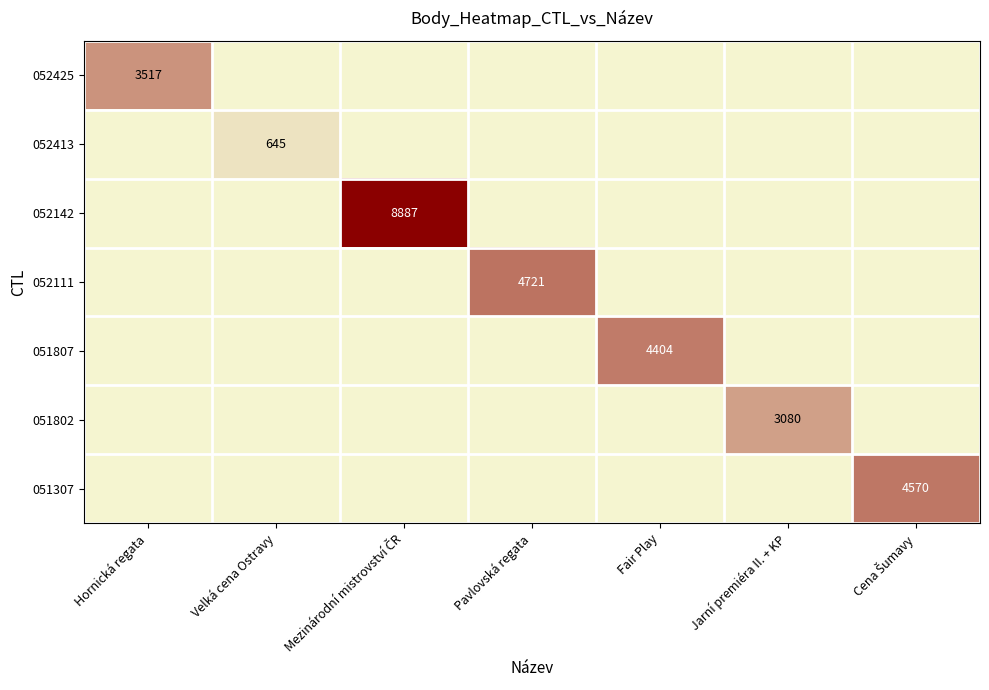

Is it true that 052413 equals 341 at Velká cena Ostravy?

False